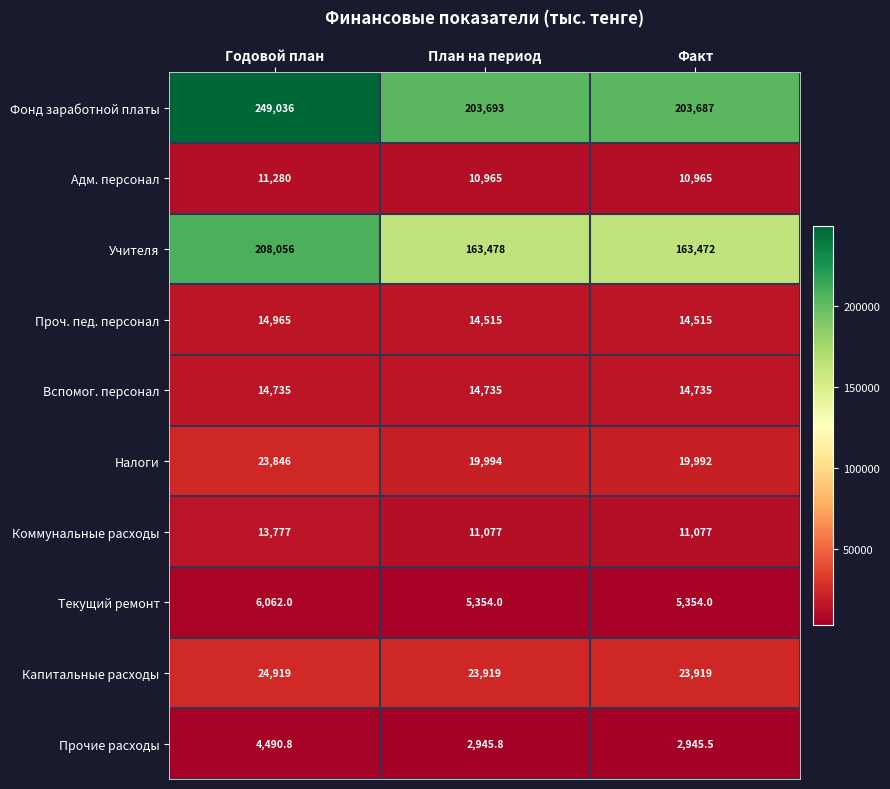

Reading right to left, transcribe all the data shown in this chart.

Фонд заработной платы: 203687.0	203693.0	249036.0
Адм. персонал: 10965.0	10965.0	11280.0
Учителя: 163472.0	163478.0	208056.0
Проч. пед. персонал: 14515.0	14515.0	14965.0
Вспомог. персонал: 14735.0	14735.0	14735.0
Налоги: 19992.0	19994.0	23846.0
Коммунальные расходы: 11077.0	11077.0	13777.0
Текущий ремонт: 5354.0	5354.0	6062.0
Капитальные расходы: 23919.0	23919.0	24919.0
Прочие расходы: 2945.5	2945.8	4490.8